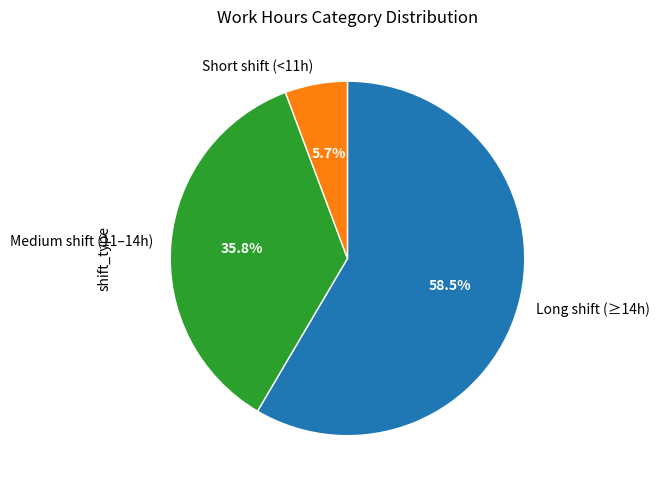

What is the smallest slice in the pie chart?

Short shift (<11h)